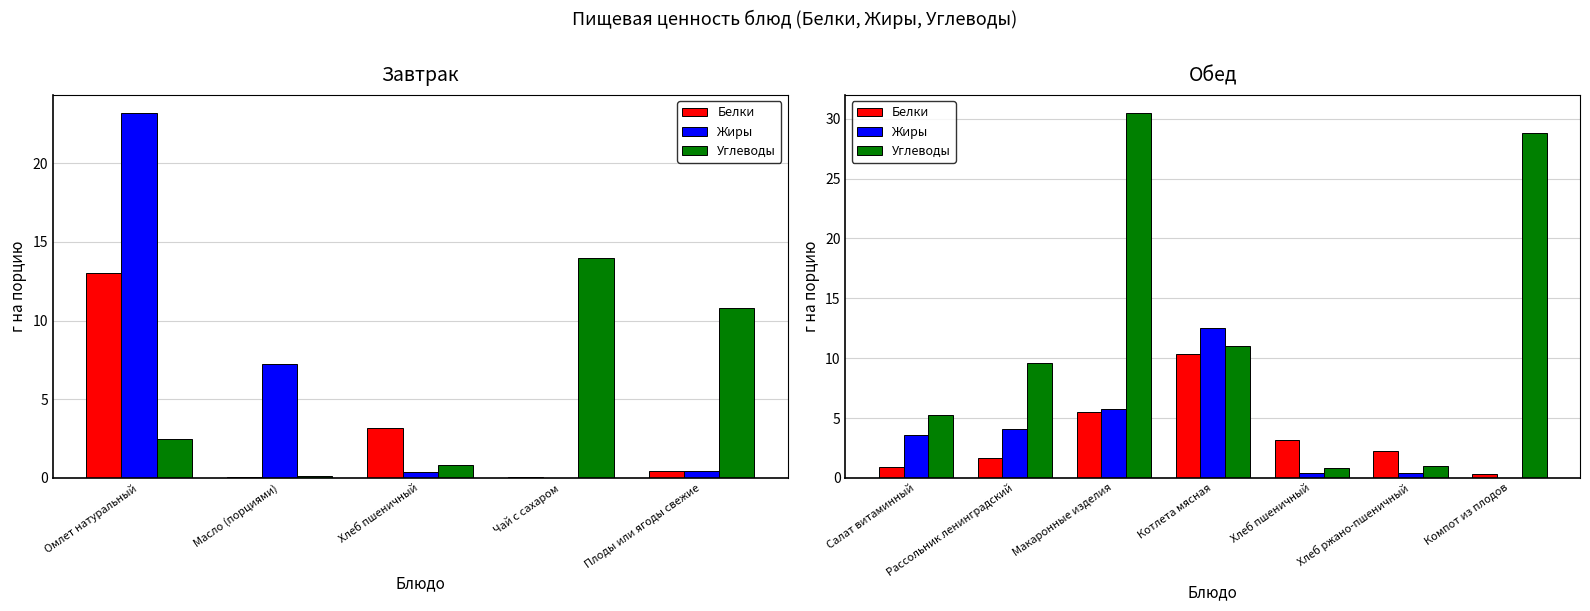

True or false: Белки has a value of 5.0 at Хлеб пшеничный.

False